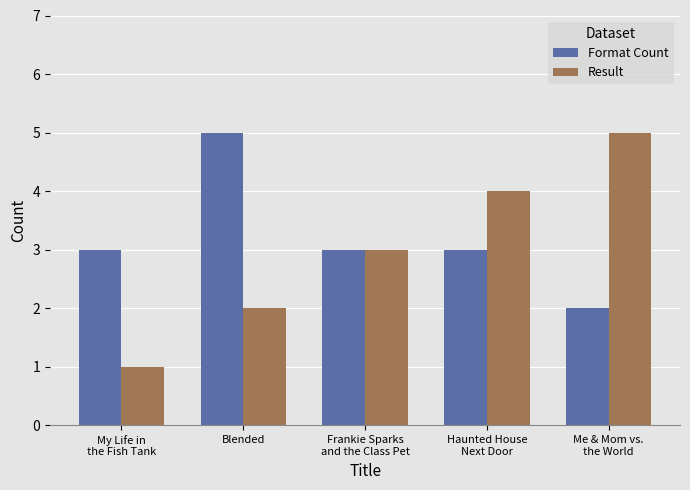

Does the chart contain stacked bars?

No